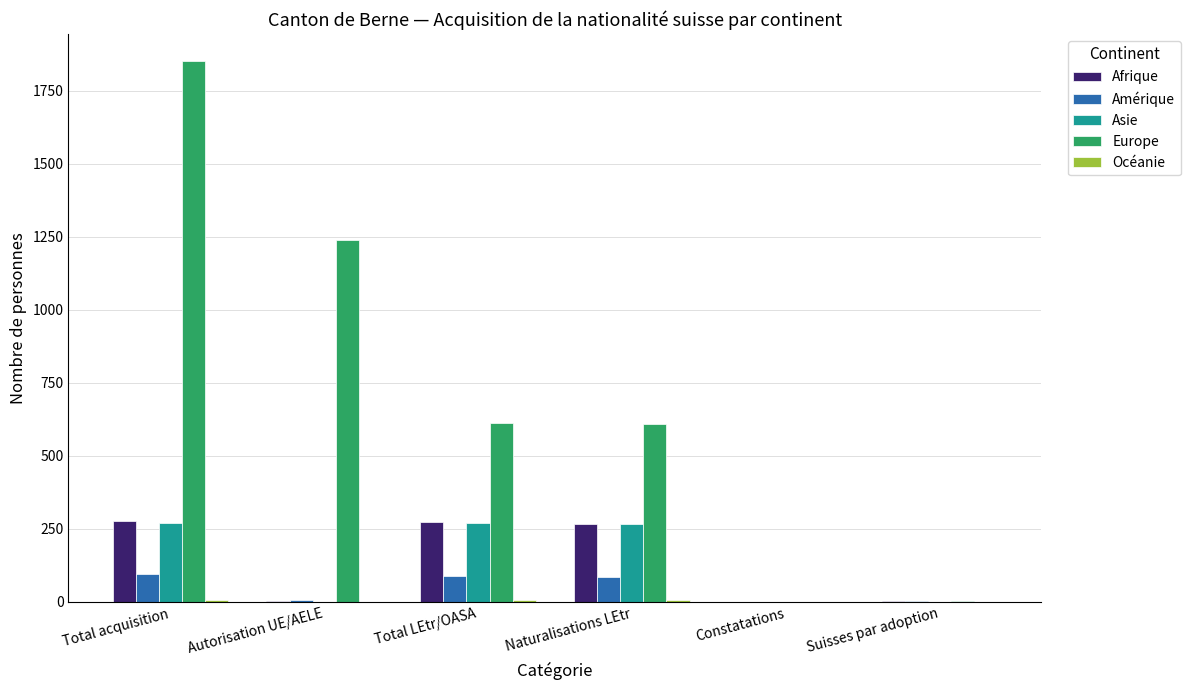

What is the maximum value shown in the chart?

1852